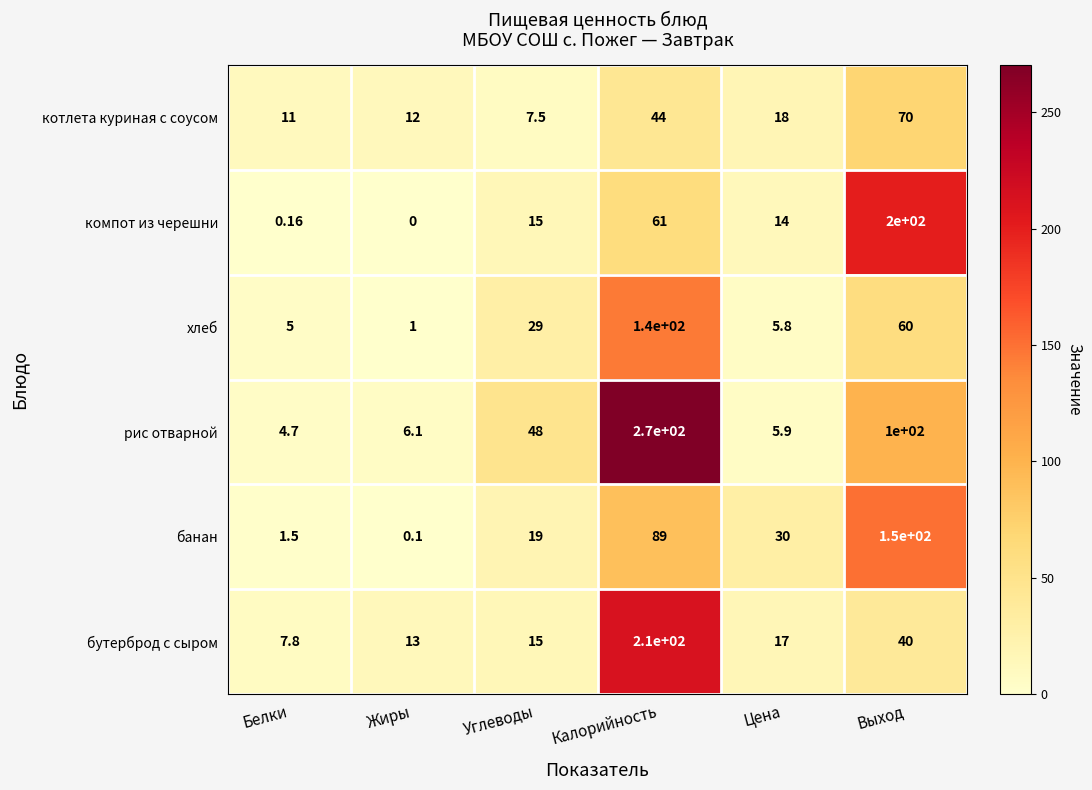

List the series in order of their peak value, lowest first.

котлета куриная с соусом, хлеб, банан, компот из черешни, бутерброд с сыром, рис отварной